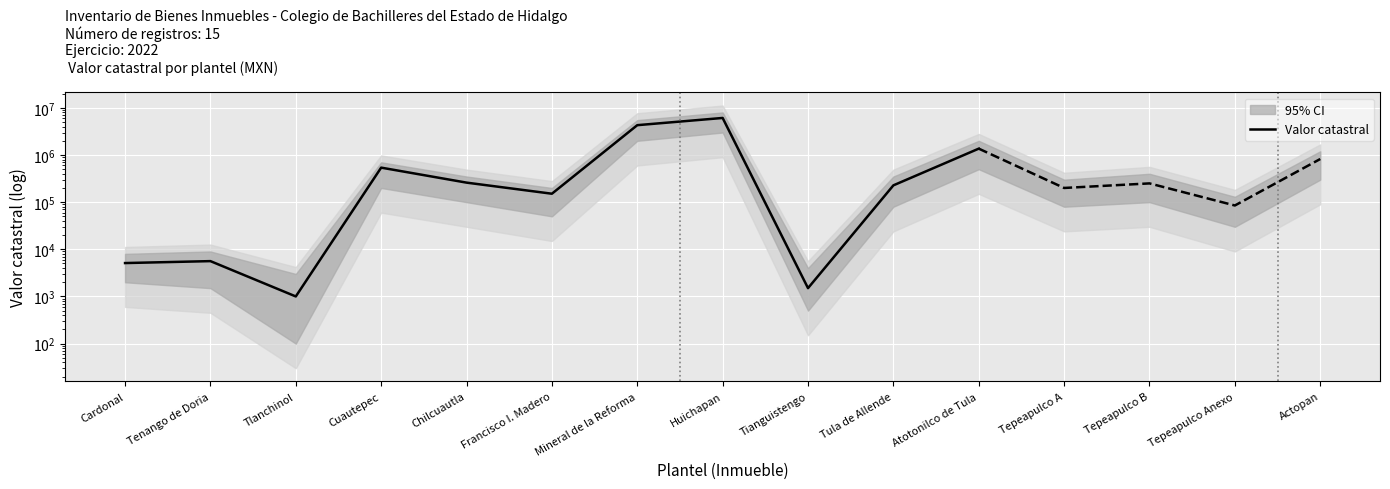

How many lines are shown in the chart?

1